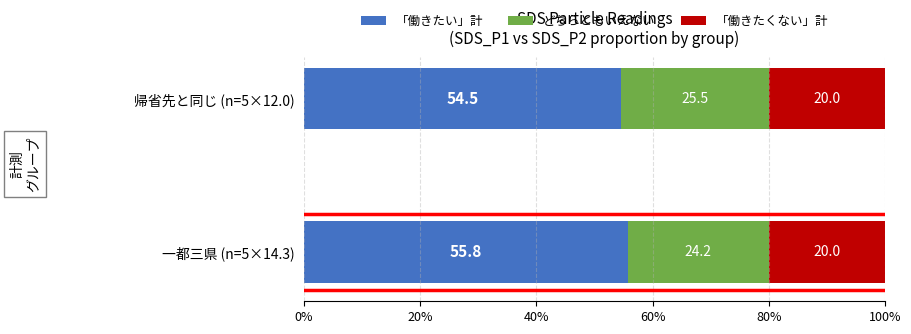

The value of 「働きたい」計 at 帰省先と同じ (n=5×12.0) is 54.5. True or false?

True